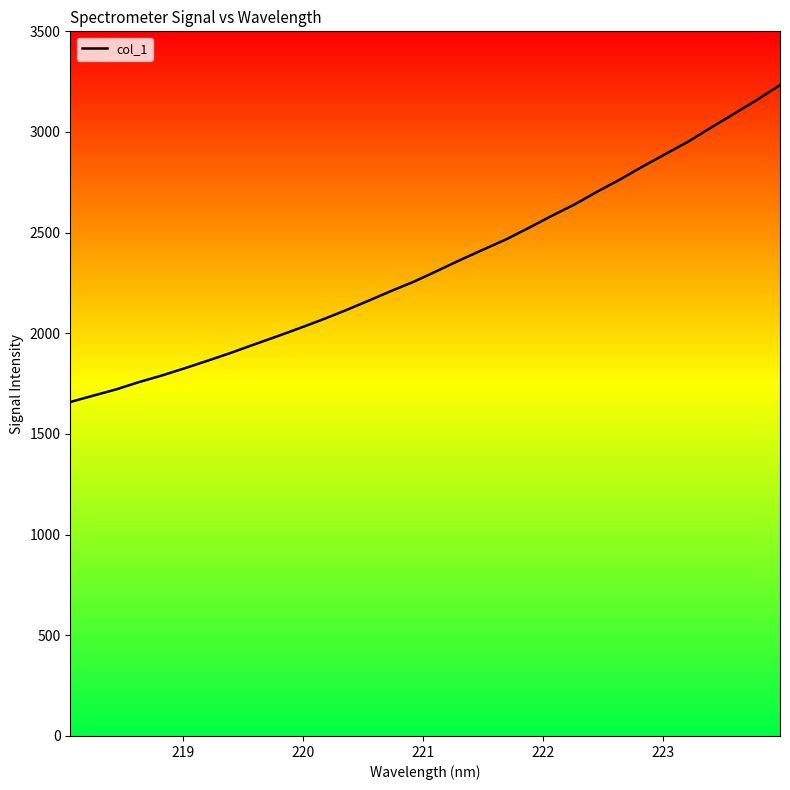

Reading left to right, transcribe all the data shown in this chart.

1658.9	1690.4	1721.5	1757.9	1790.7	1826.8	1864.2	1902.8	1943.6	1984.0	2025.4	2068.1	2113.4	2161.2	2210.1	2256.7	2309.3	2363.0	2414.6	2465.3	2522.7	2582.4	2639.1	2703.2	2763.8	2828.9	2891.0	2953.2	3023.2	3091.3	3160.3	3233.0